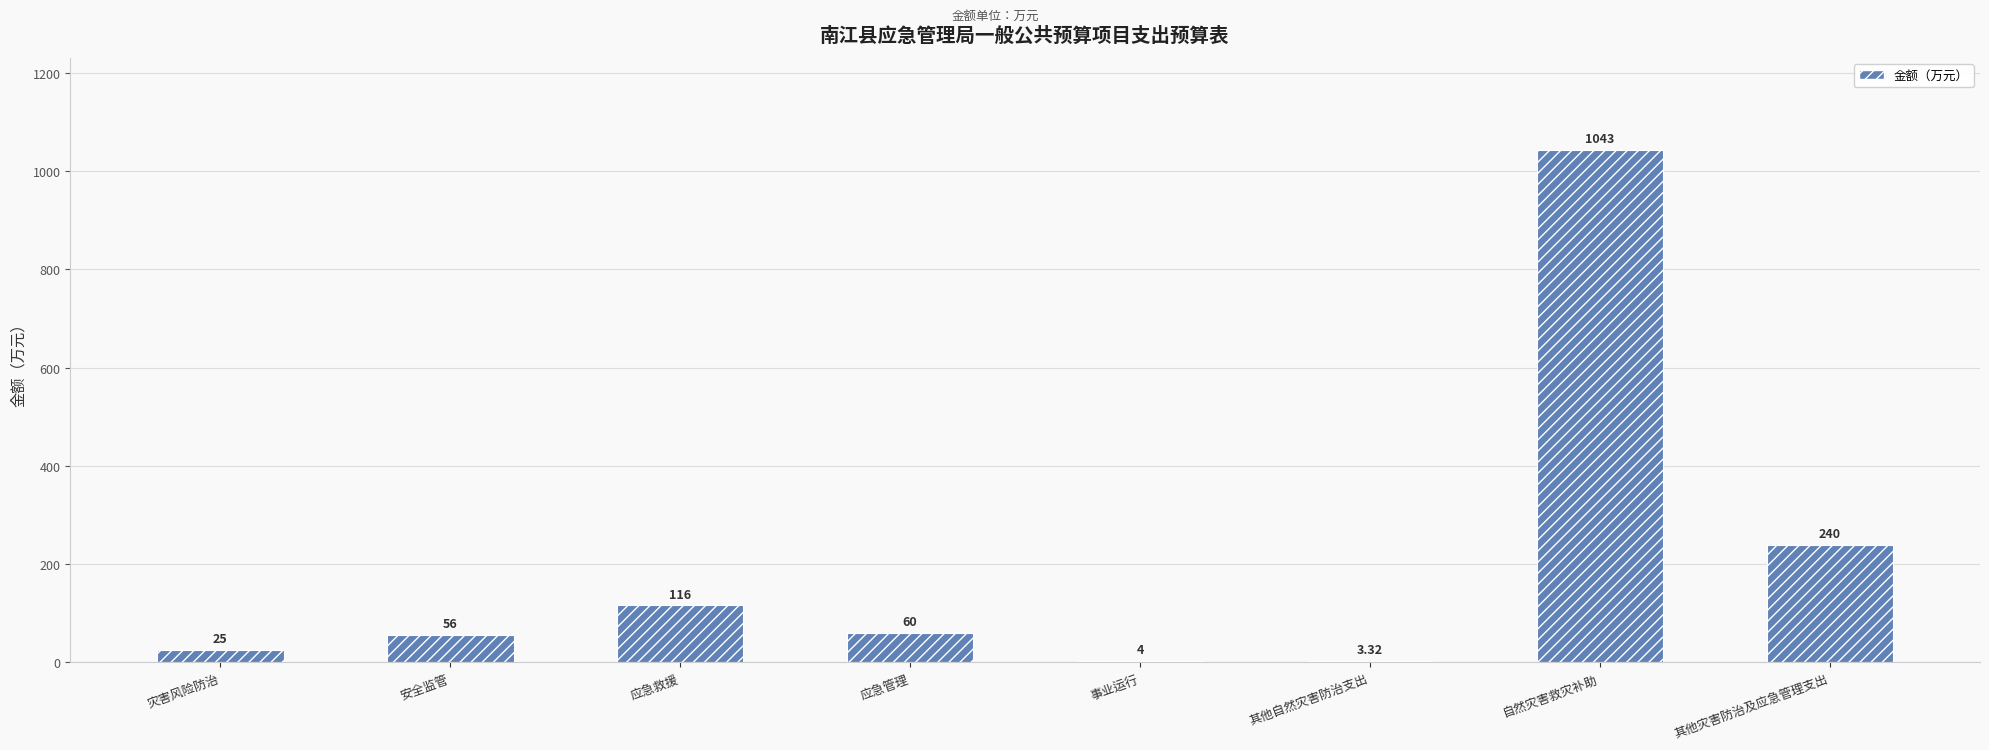

Where does the data first go above 60?

应急救援